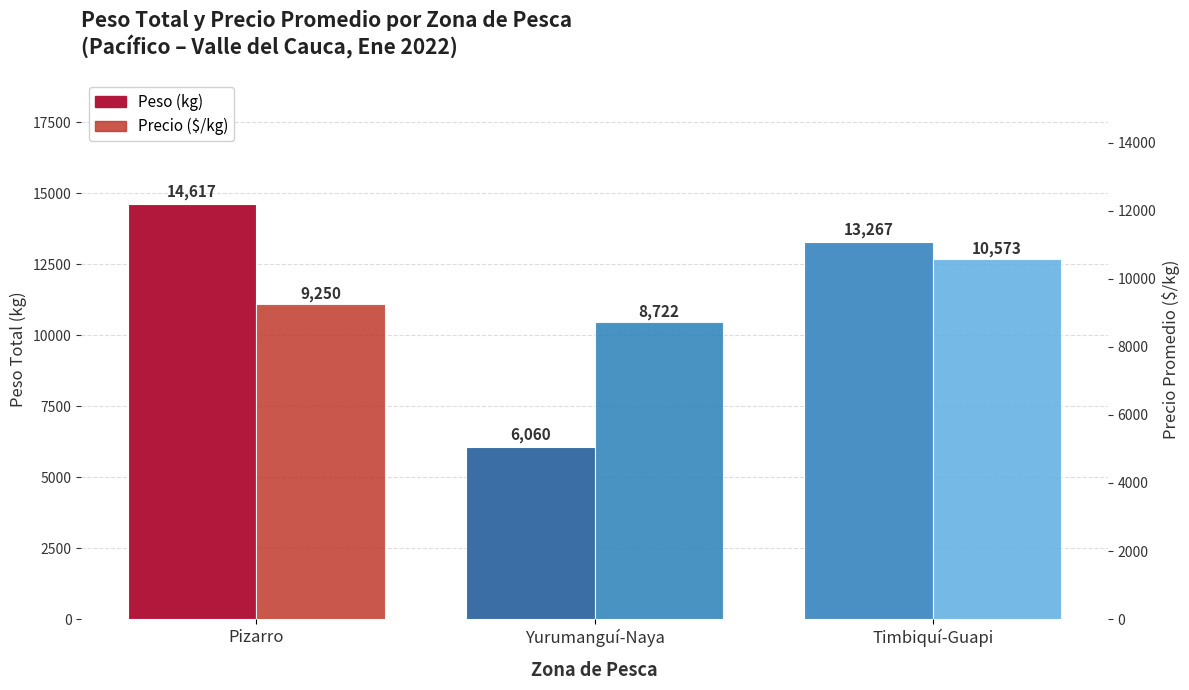

How many values in the Precio ($/kg) series exceed 9250?

1